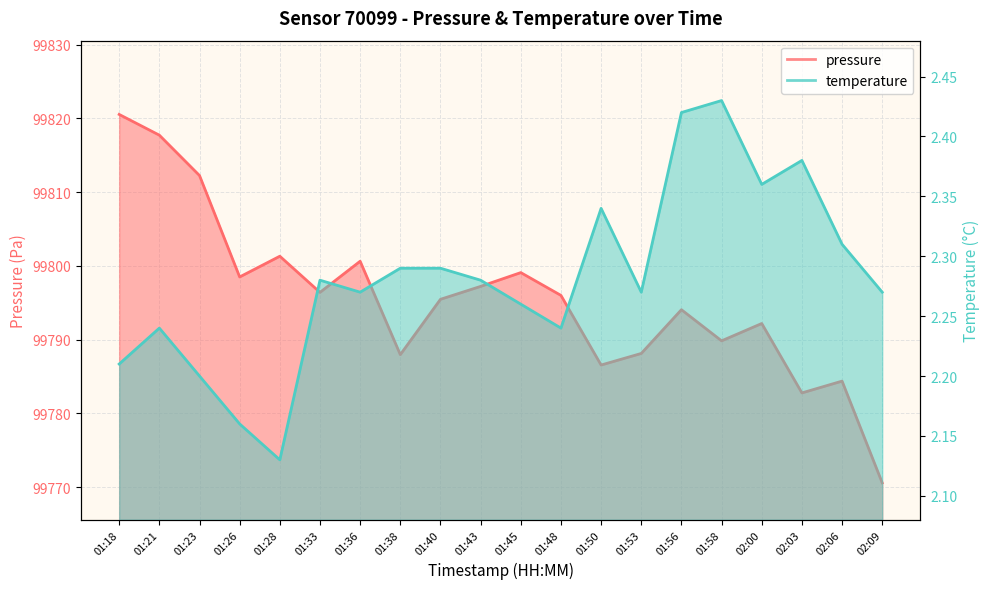

Where is pressure nearest to the value 99795?

01:40